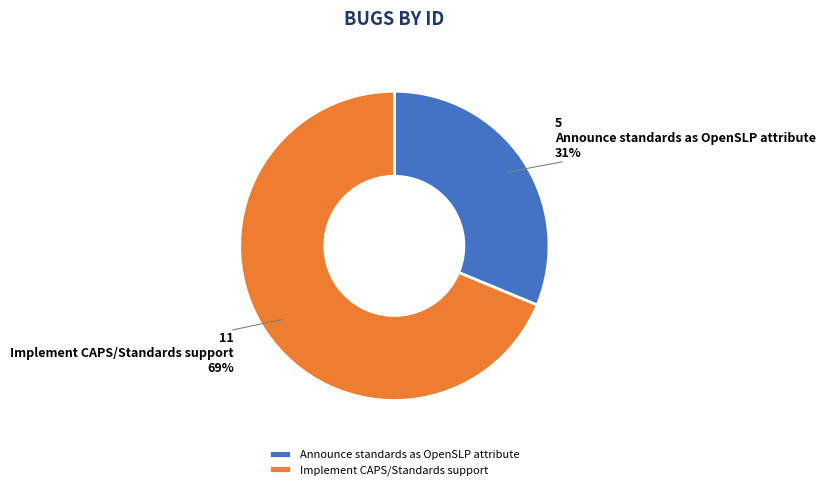

To the nearest percent, what is the average slice percentage?

50%